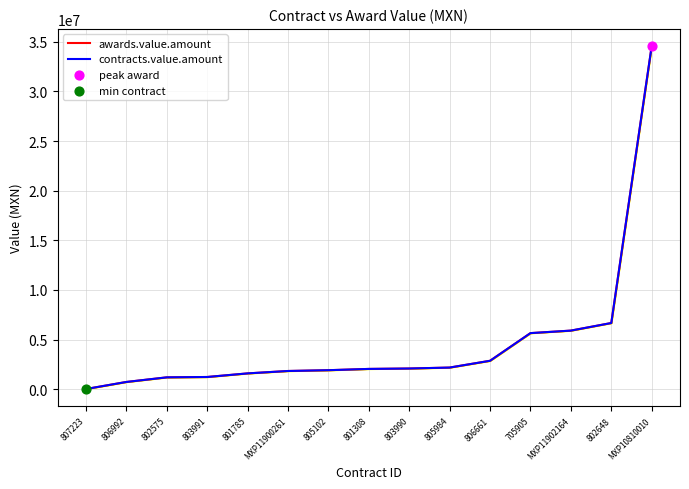

Is the value of awards.value.amount at 802648 greater than the value of contracts.value.amount at 801785?

Yes